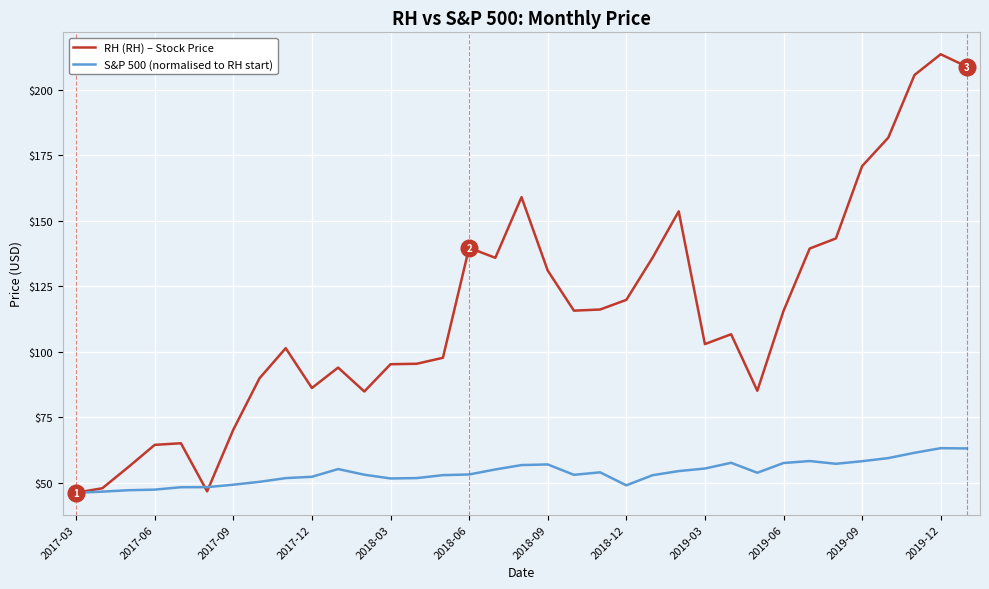

Which series has the largest range (max minus min)?

RH (RH) – Stock Price